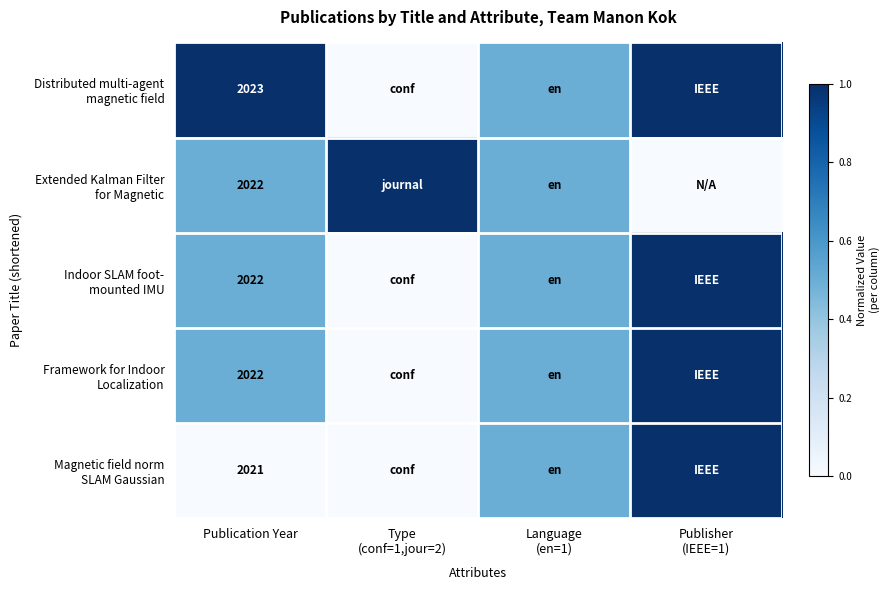

What is the spread (max minus min) of values at Publication Year?

2.0